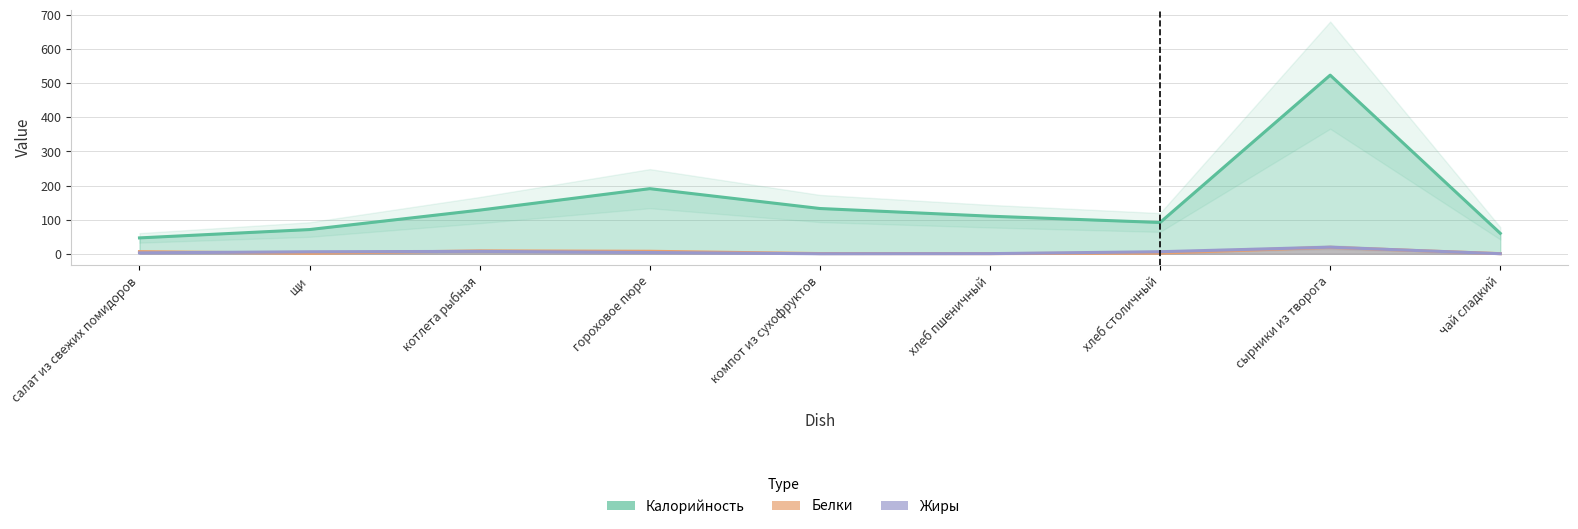

What is the difference between the highest and lowest values at сырники из творога?

505.0